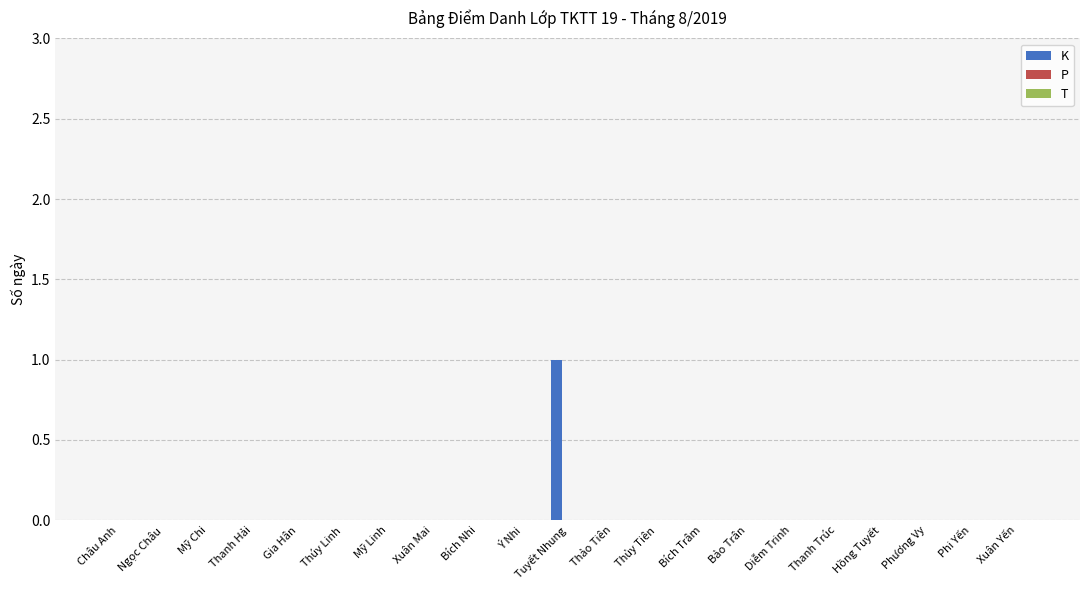

Is it true that the value at Châu Anh is 0?

True